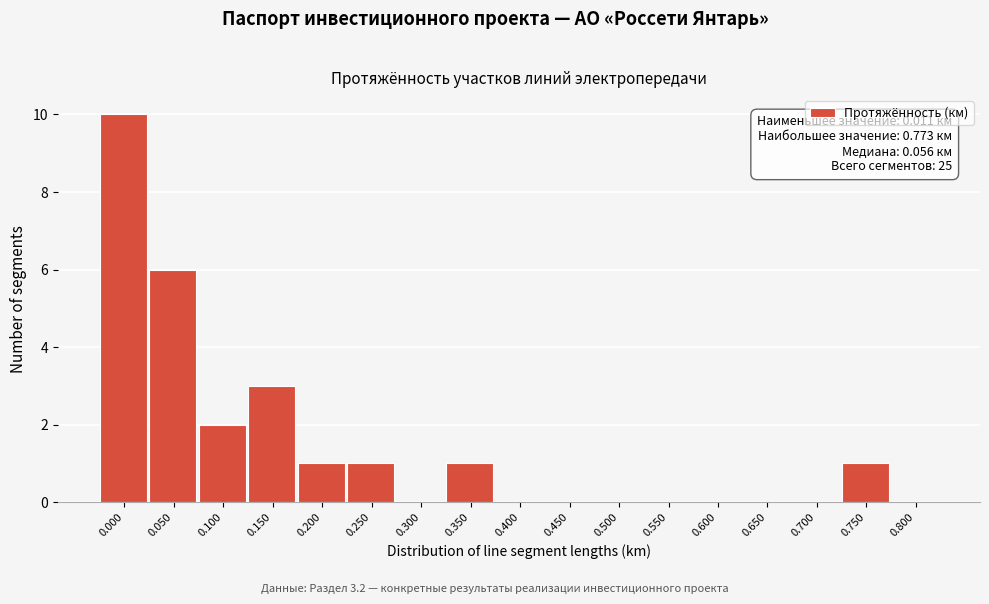

Reading left to right, extract all data points from this chart.

0.000=10	0.050=6	0.100=2	0.150=3	0.200=1	0.250=1	0.300=0	0.350=1	0.400=0	0.450=0	0.500=0	0.550=0	0.600=0	0.650=0	0.700=0	0.750=1	0.800=0